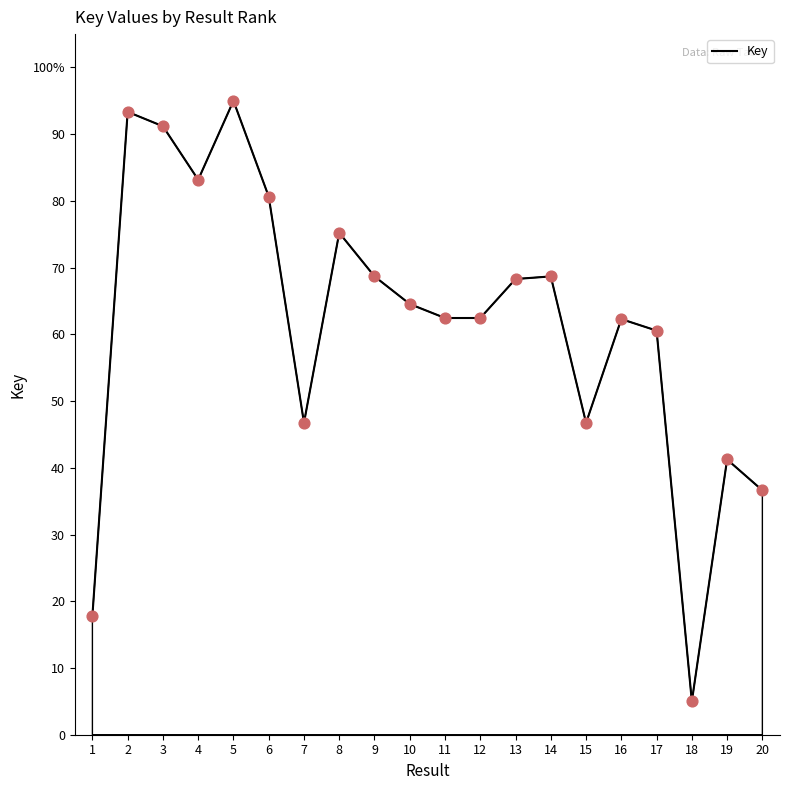

What is the change in value from 9 to 18?

-63.7